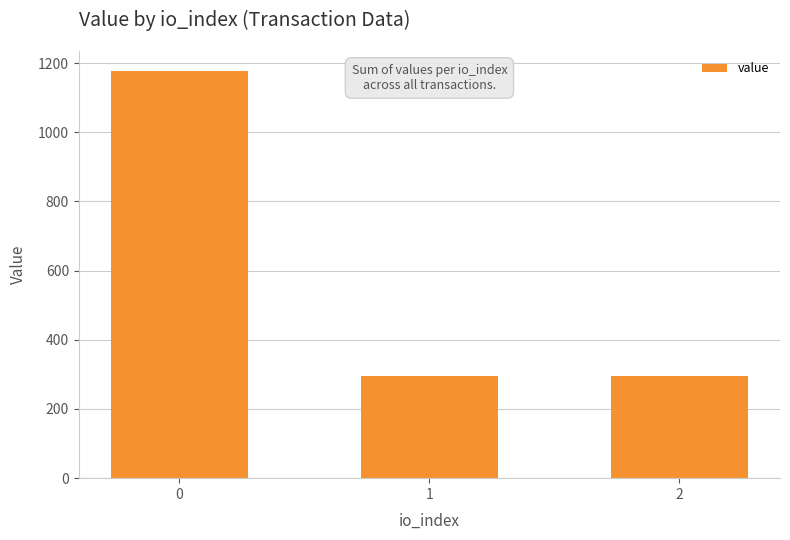

What is the difference between the maximum and minimum values?

881.6